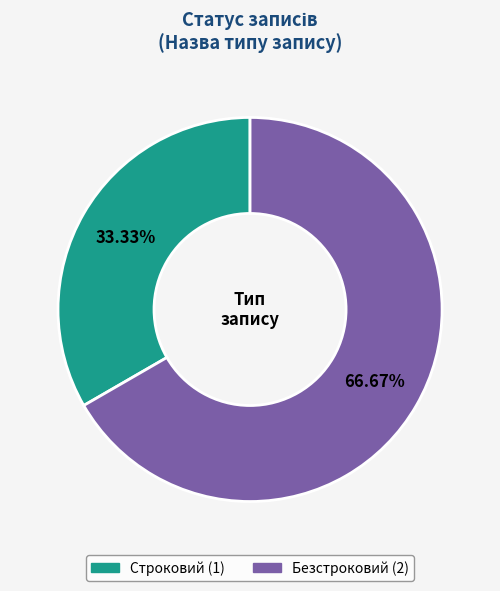

Is there any slice that represents more than half of the pie?

Yes